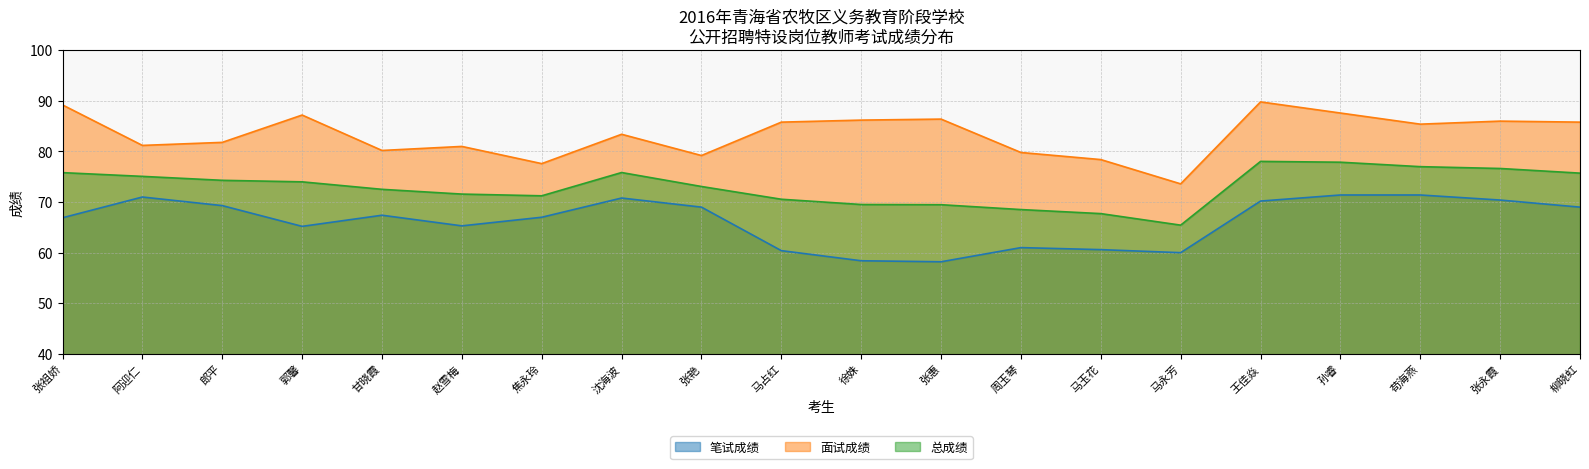

Where is 笔试成绩 nearest to the value 64?

郭馨